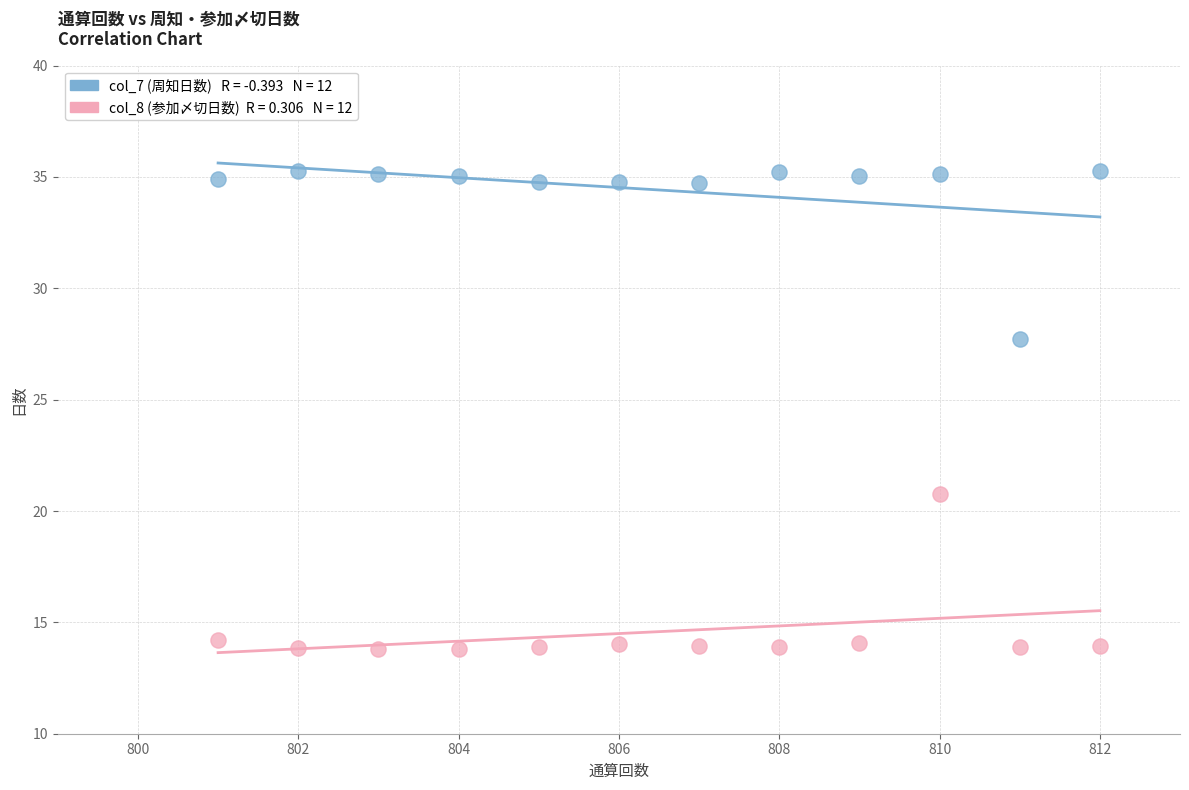

Across all data points, what is the range of X values (max minus min)?

11.0